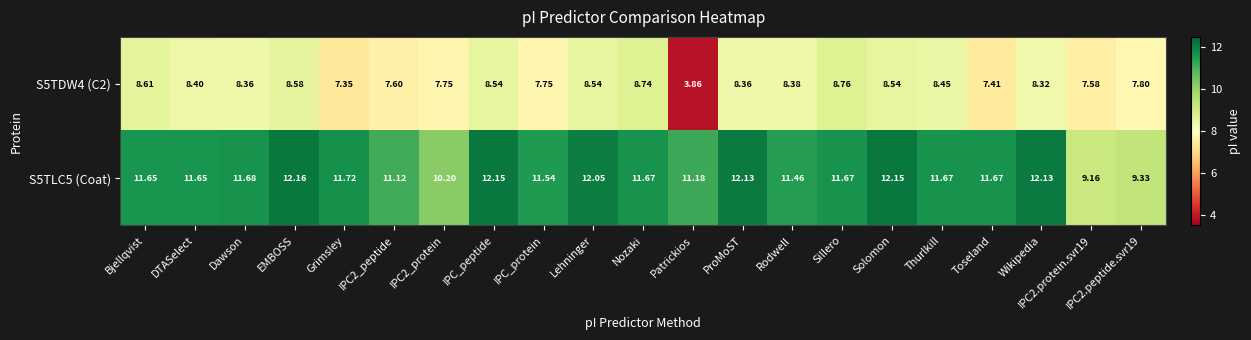

At which label does S5TLC5 (Coat) first exceed 11?

Bjellqvist